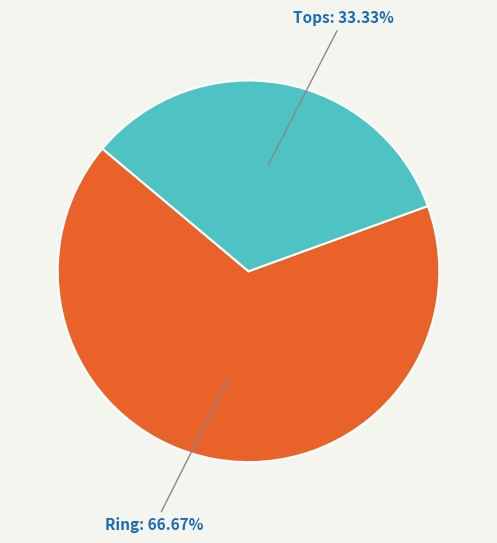

To the nearest percent, what is the difference between the Tops and Ring slice percentages?

33%